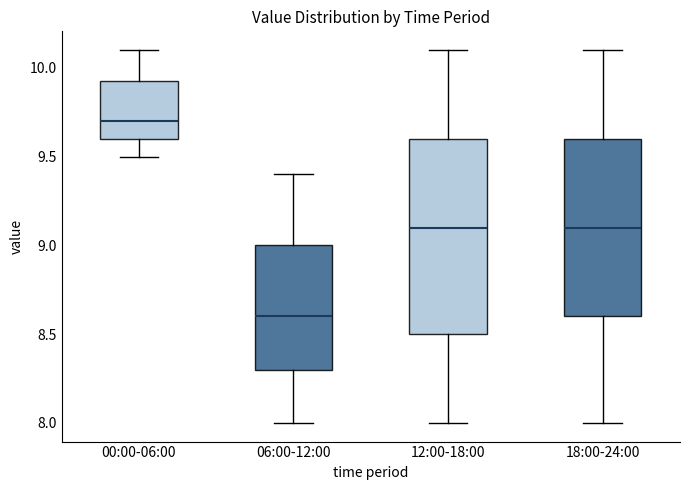

Reading left to right, transcribe this box plot: for each box, give where its median line is, the range the box spans, and where its two whiskers end, as read against the y-axis. The values are not printed on the chart, so give them approximately, as read against the axis.

00:00-06:00: median 9.70, box 9.60 to 9.95, whiskers 9.50 to 10.10
06:00-12:00: median 8.60, box 8.30 to 9.00, whiskers 8.00 to 9.40
12:00-18:00: median 9.10, box 8.50 to 9.60, whiskers 8.00 to 10.10
18:00-24:00: median 9.10, box 8.60 to 9.60, whiskers 8.00 to 10.10